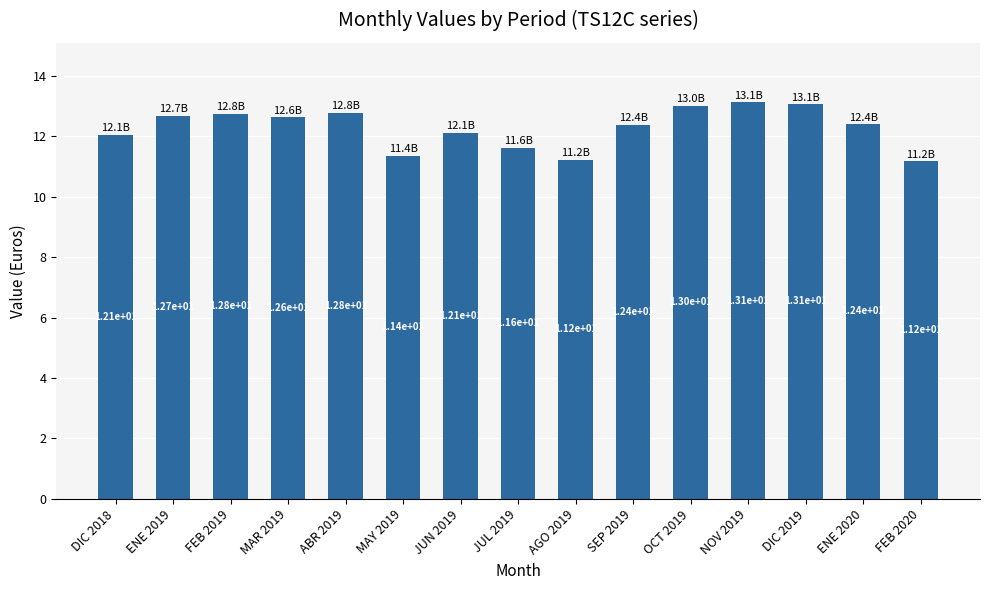

Is it true that the value at OCT 2019 is 13.0?

True